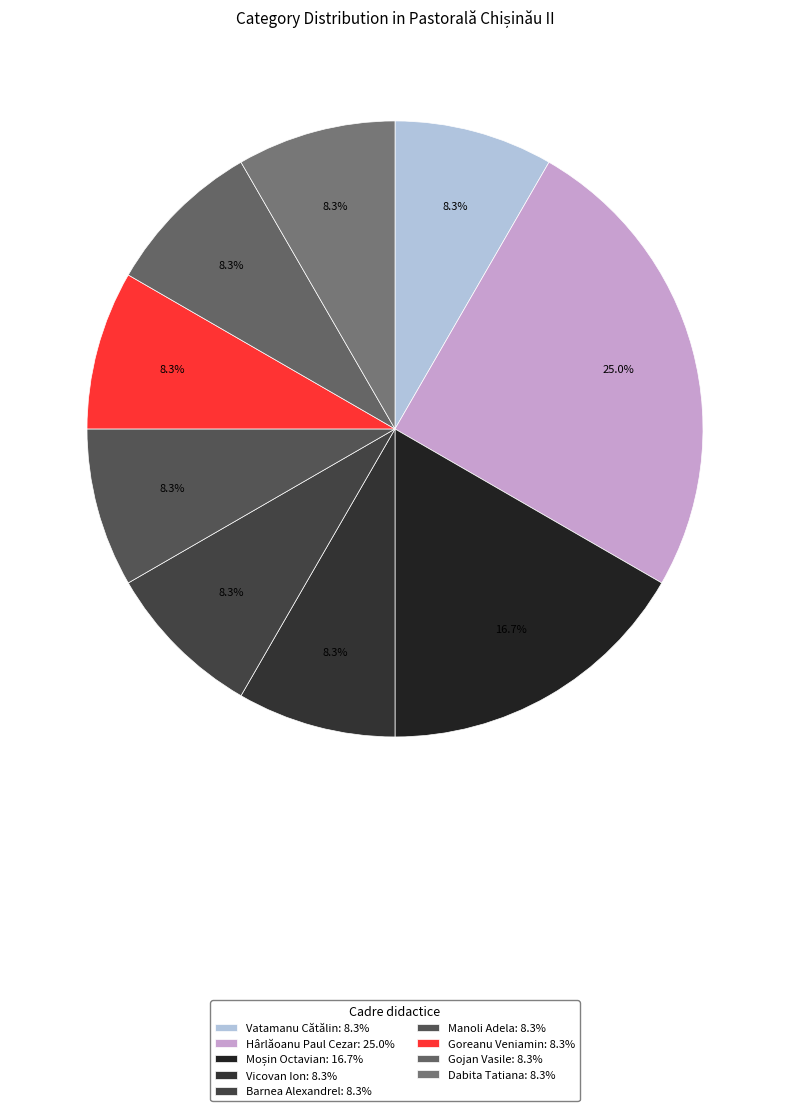

To the nearest percent, what portion does Hârlăoanu Paul Cezar represent?

25%